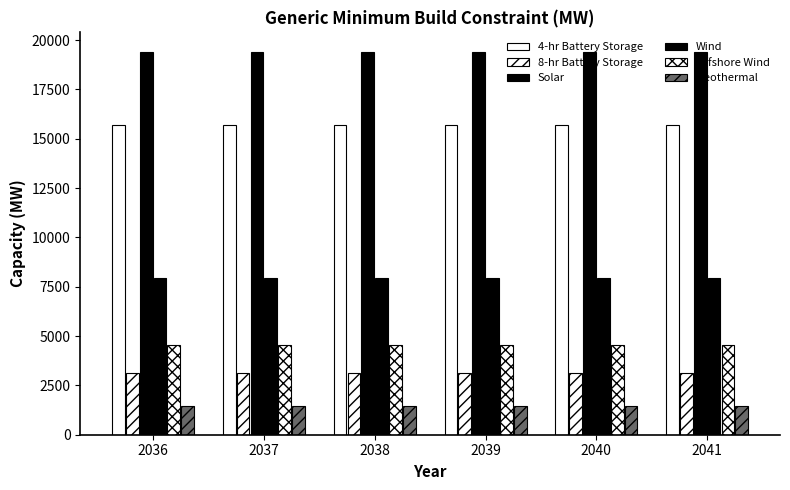

What is the sum of the 4-hr Battery Storage values at 2038 and 2036?

31414